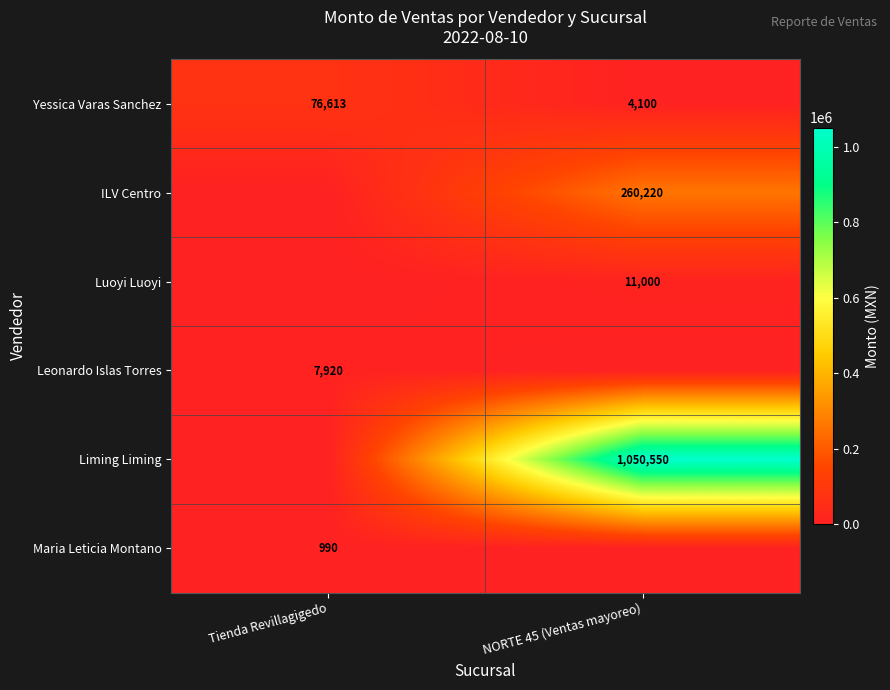

What is the approximate value of Yessica Varas Sanchez at Tienda Revillagigedo, to the nearest 50?

76600